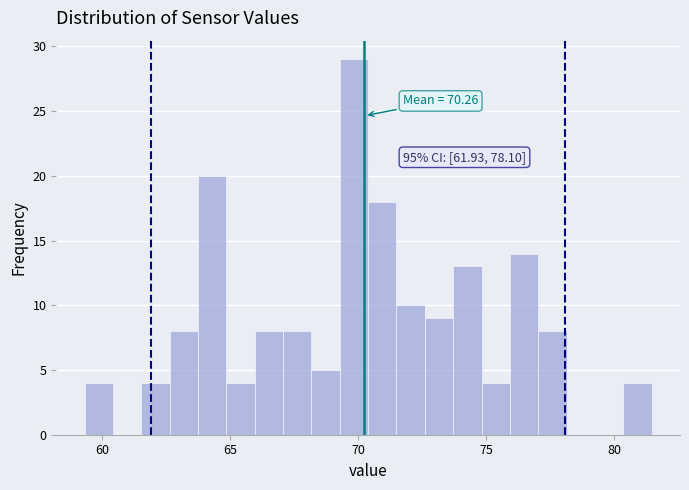

Read against the x-axis, roughly where is the centre of the tallest bar?

70.0